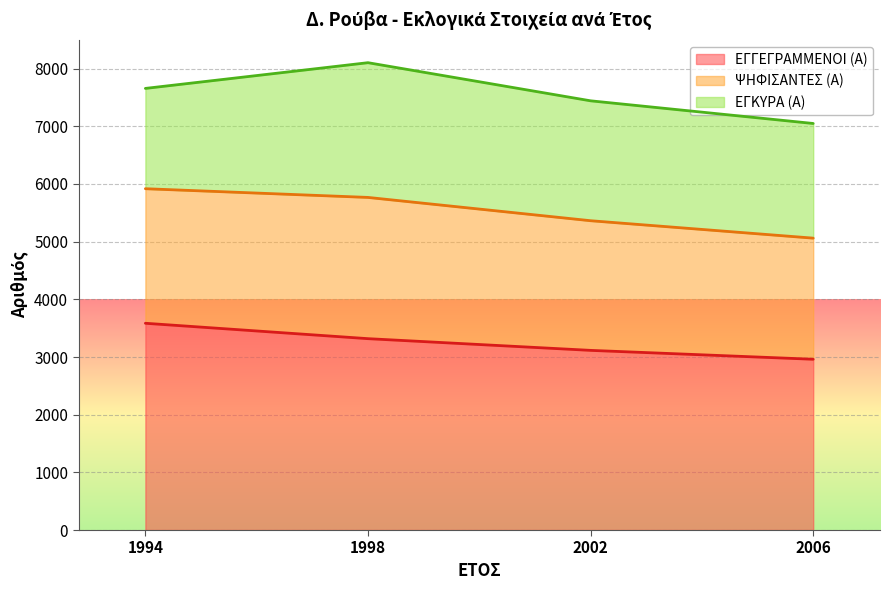

The value of ΕΓΓΕΓΡΑΜΜΕΝΟΙ (Α) at 1994 is 3585. True or false?

True